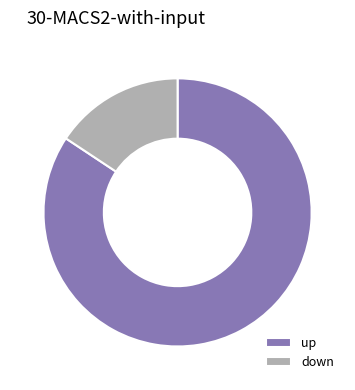

Combined, do up and down account for over 50%?

Yes